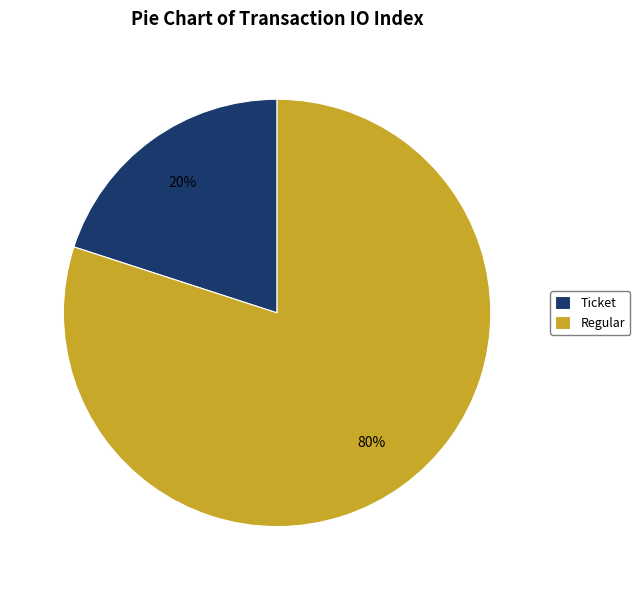

Which slice is the smallest?

Ticket